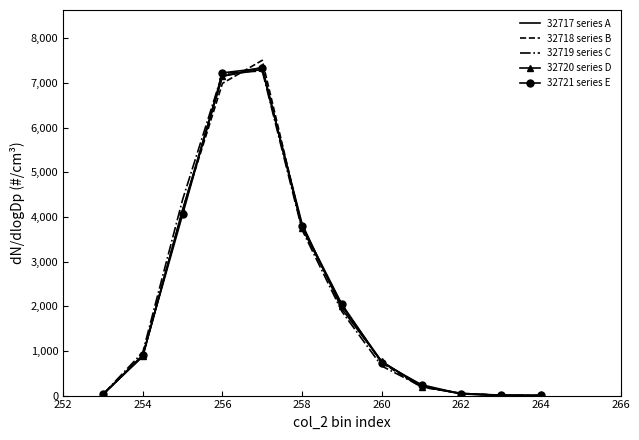

What is the highest value of the 32719 series C series?

7273